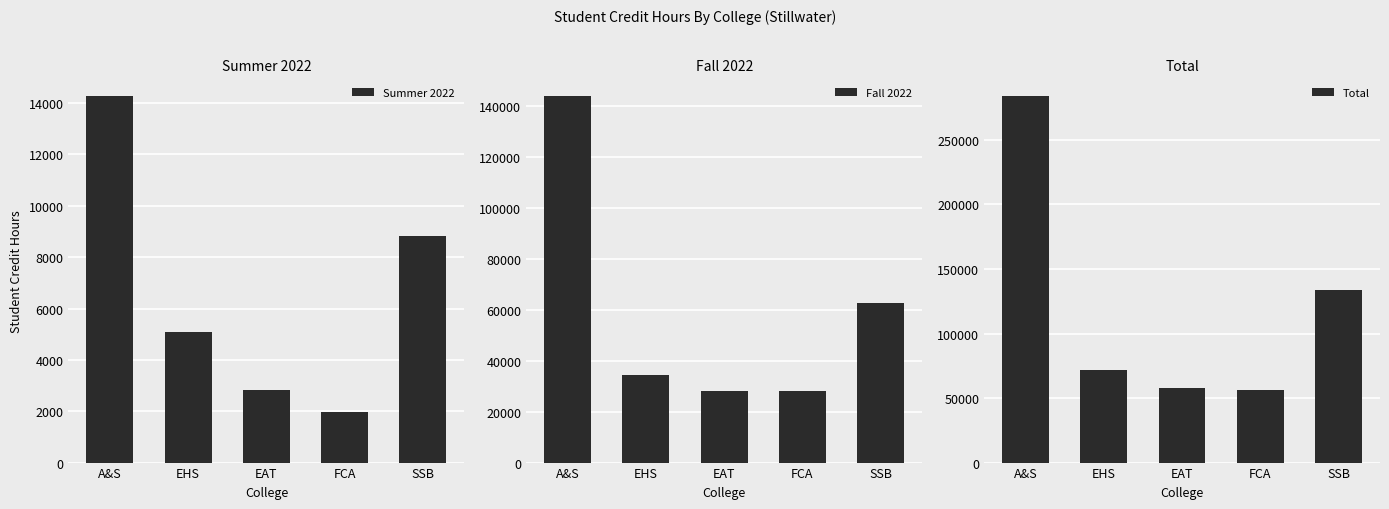

Rank the categories by Summer 2022 value from highest to lowest.

A&S, SSB, EHS, EAT, FCA